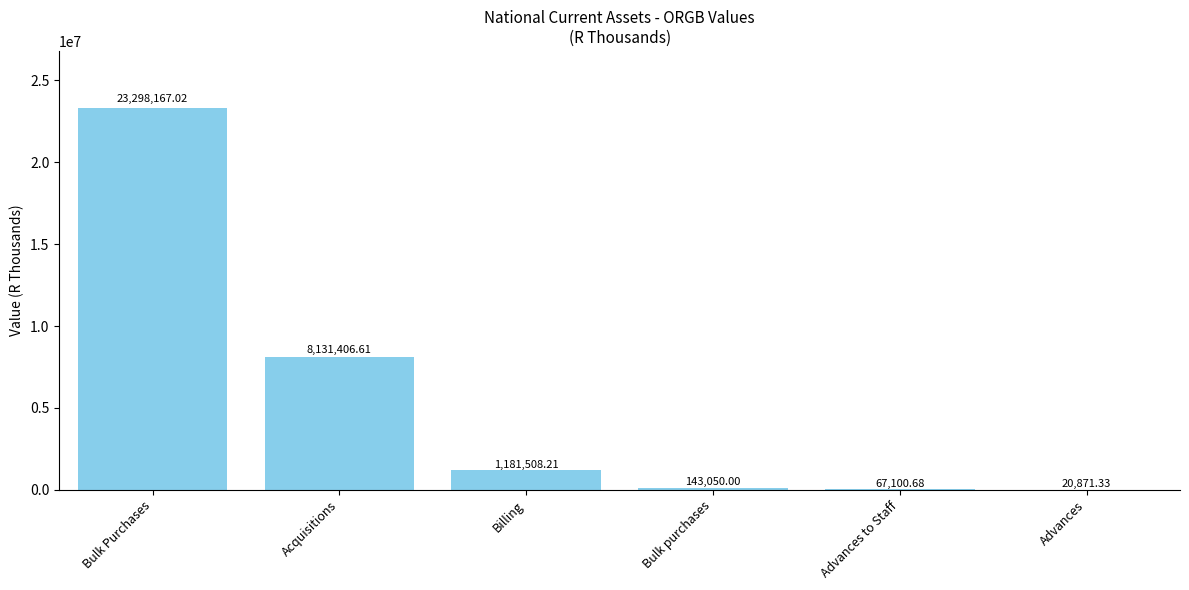

What is the sum of all values?

32842103.8